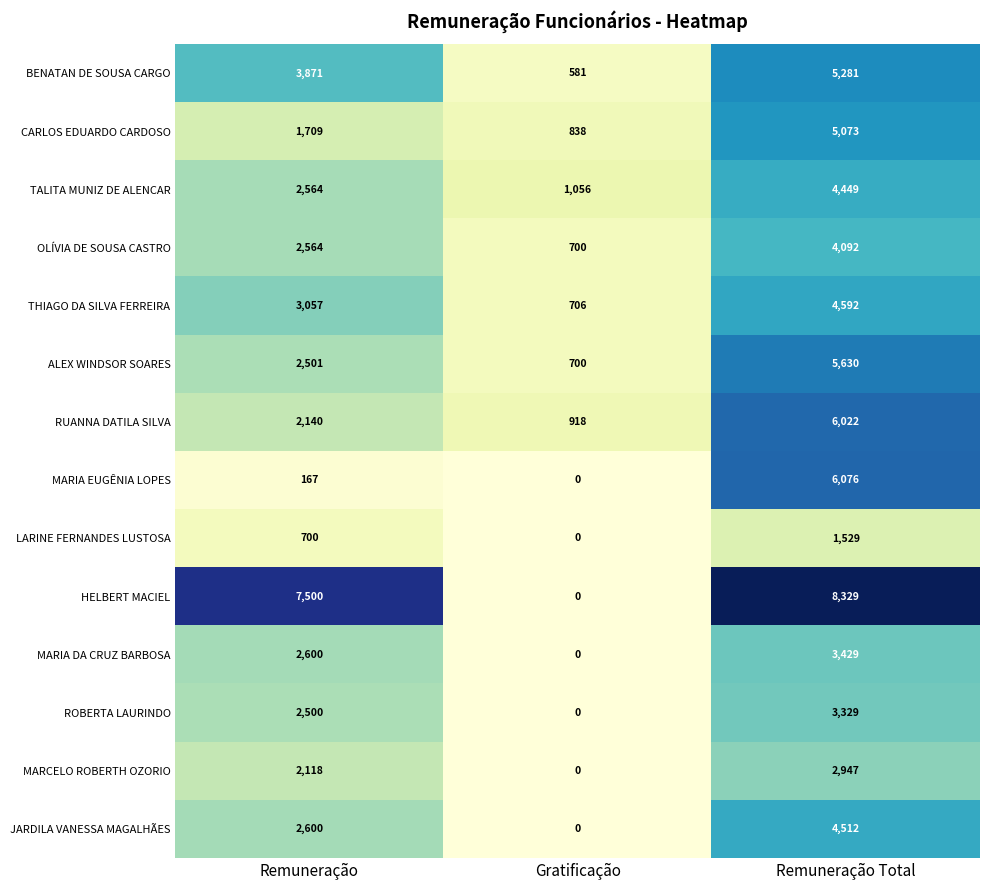

Which series has the largest total across all categories?

HELBERT MACIEL